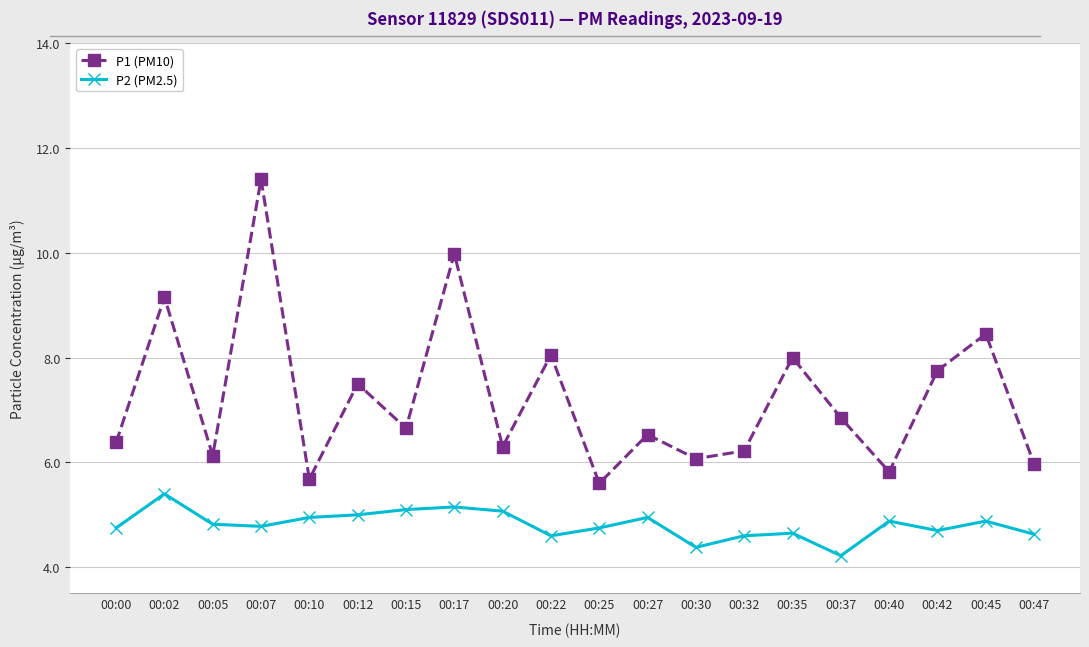

What is the difference between the highest and lowest values at 00:10?

0.7